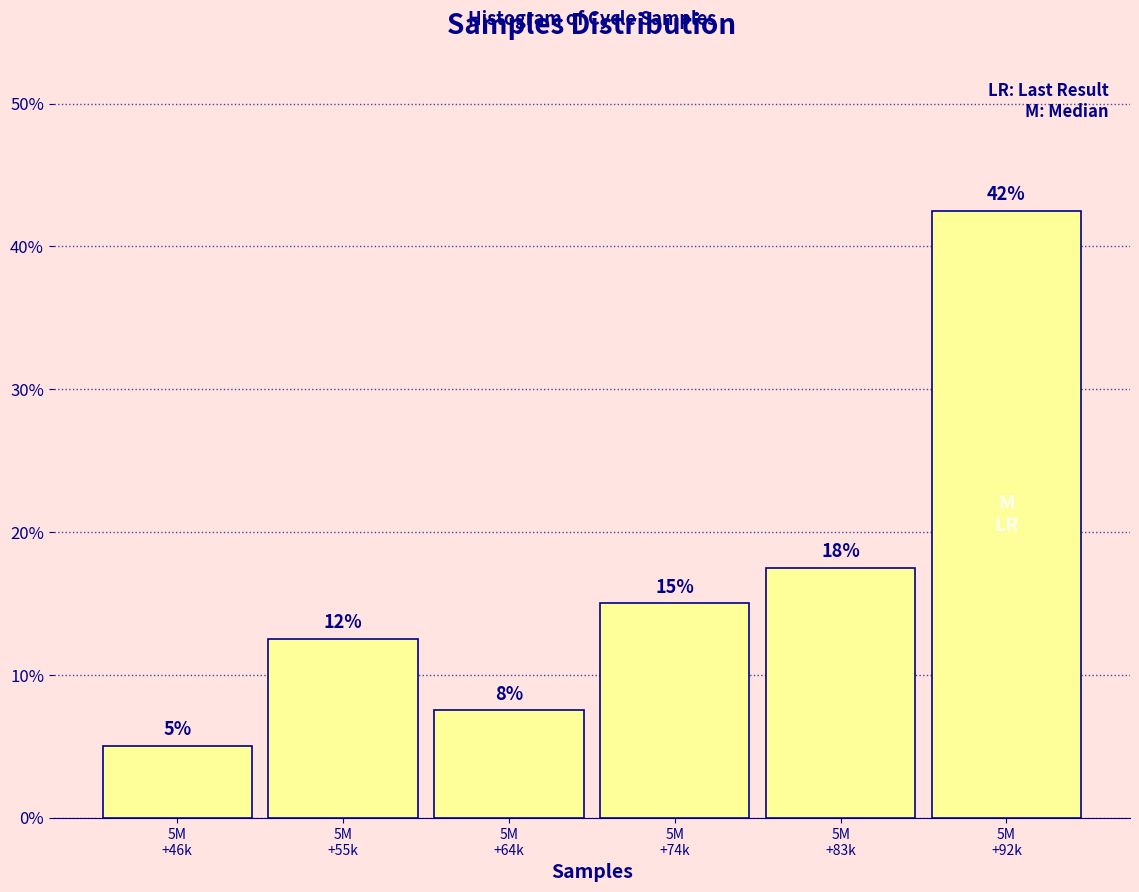

How many bars are there in total?

6